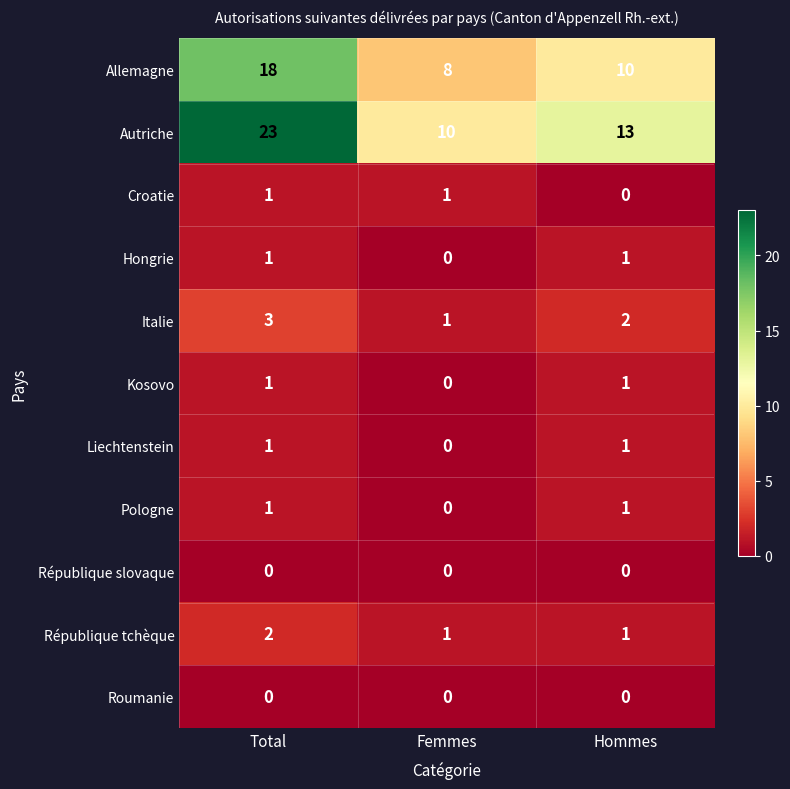

What is the difference between the maximum and minimum values in the Allemagne series?

10